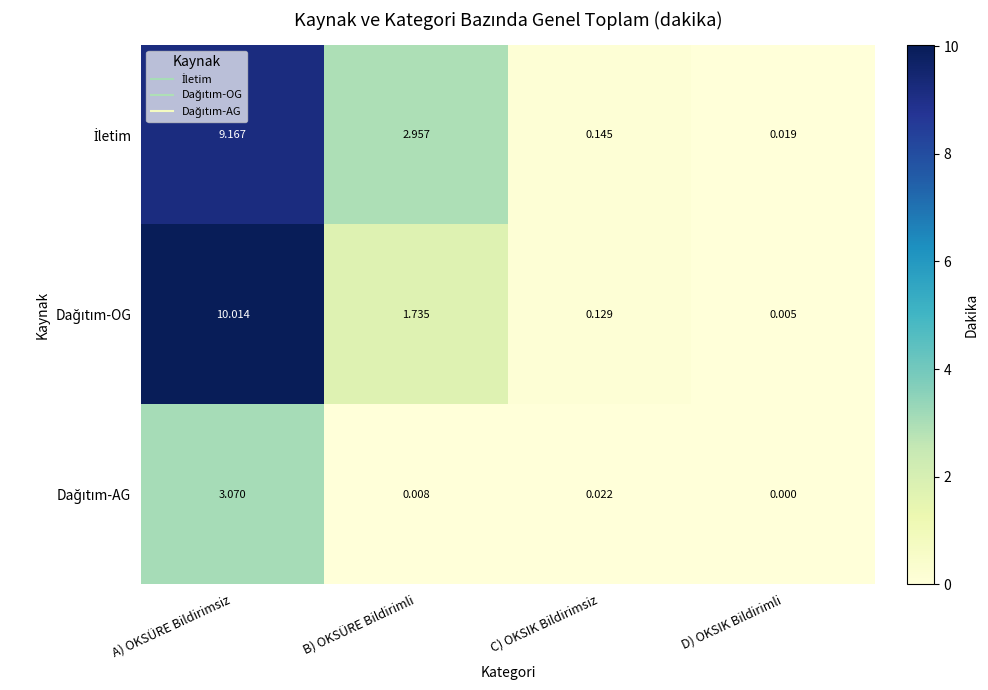

Which label corresponds to the smallest value in the chart?

D) OKSIK Bildirimli